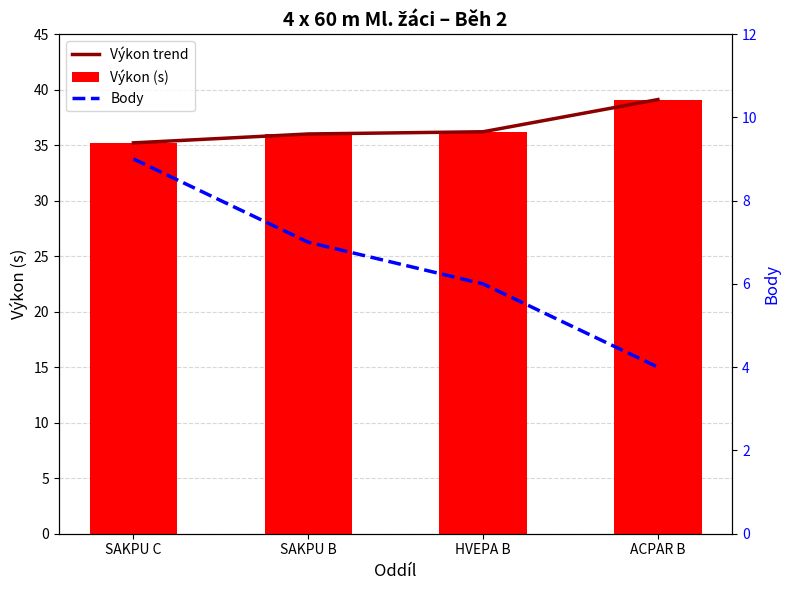

What is the value of the Body bar at the 1st from the left?

9.0